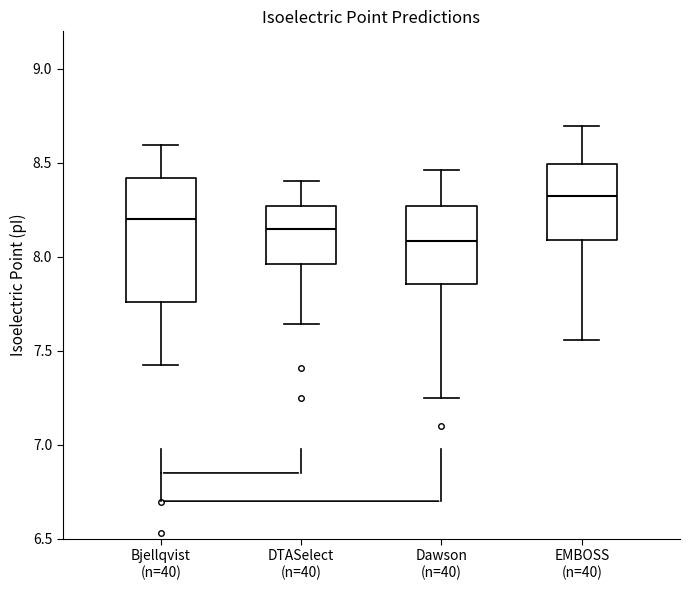

Reading left to right, transcribe this box plot: for each box, give where its median line is, the range the box spans, and where its two whiskers end, as read against the y-axis. The values are not printed on the chart, so give them approximately, as read against the axis.

Bjellqvist (n=40): median 8.20, box 7.75 to 8.40, whiskers 7.40 to 8.60
DTASelect (n=40): median 8.15, box 7.95 to 8.25, whiskers 7.65 to 8.40
Dawson (n=40): median 8.10, box 7.85 to 8.25, whiskers 7.25 to 8.45
EMBOSS (n=40): median 8.30, box 8.10 to 8.50, whiskers 7.55 to 8.70